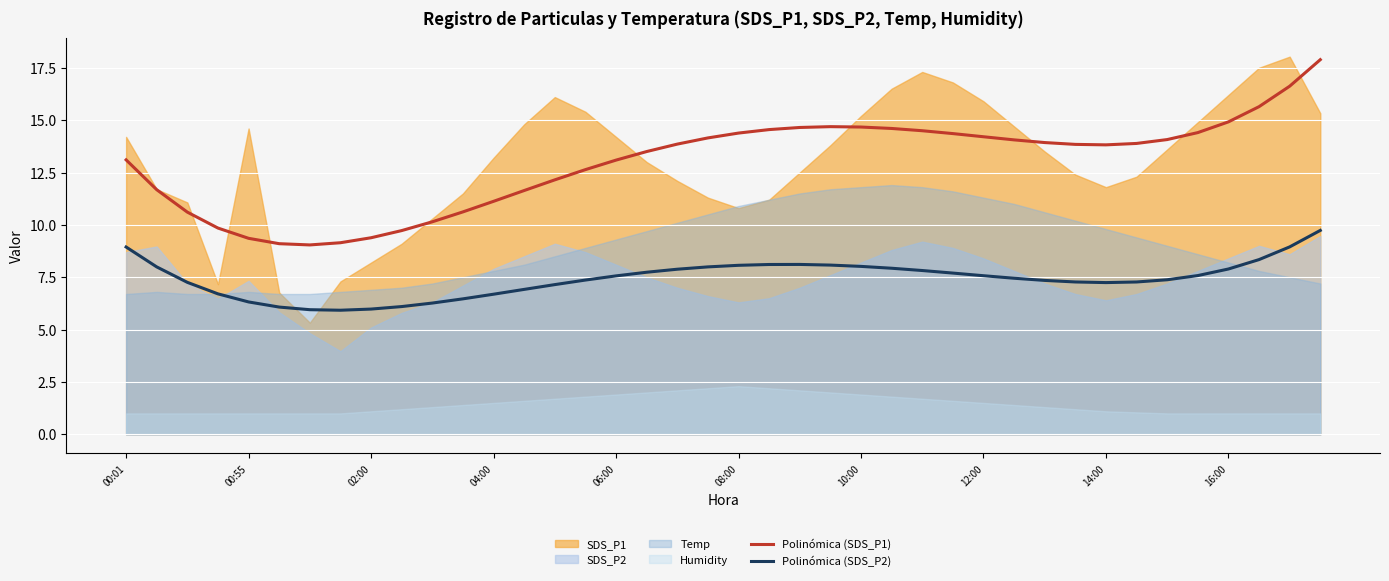

True or false: Polinómica (SDS_P1) and Polinómica (SDS_P2) intersect in this chart.

False